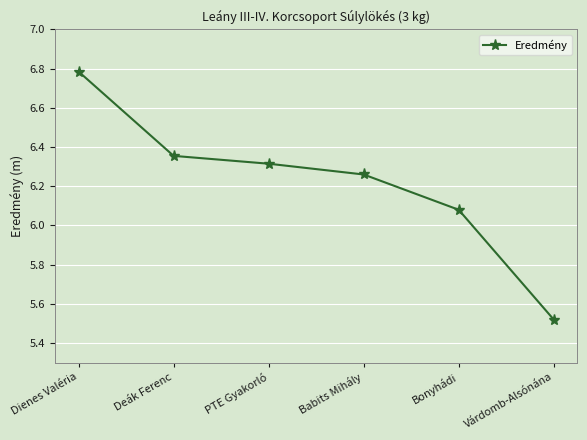

What is the label of the 5th point from the right?

Deák Ferenc